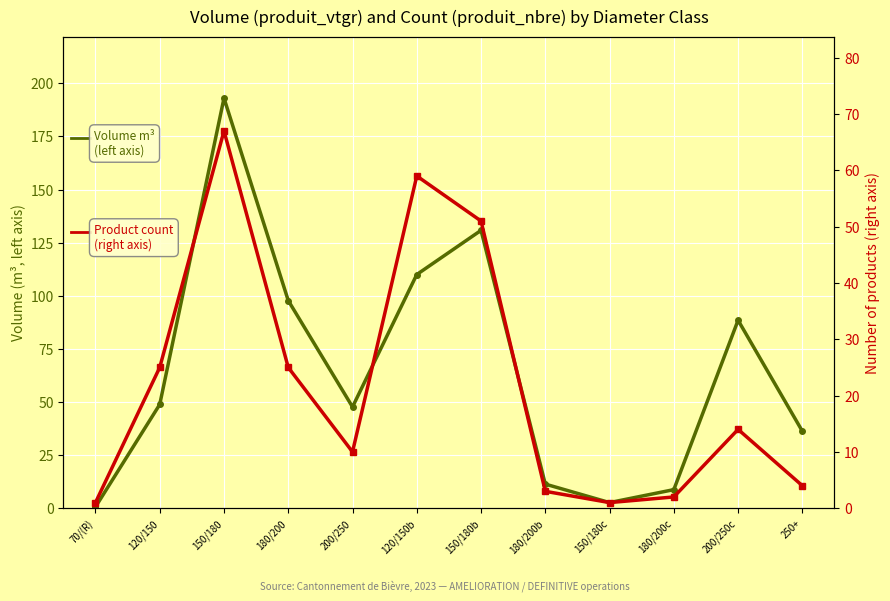

How many interior local peaks does the Volume m³ (left axis) series have?

3